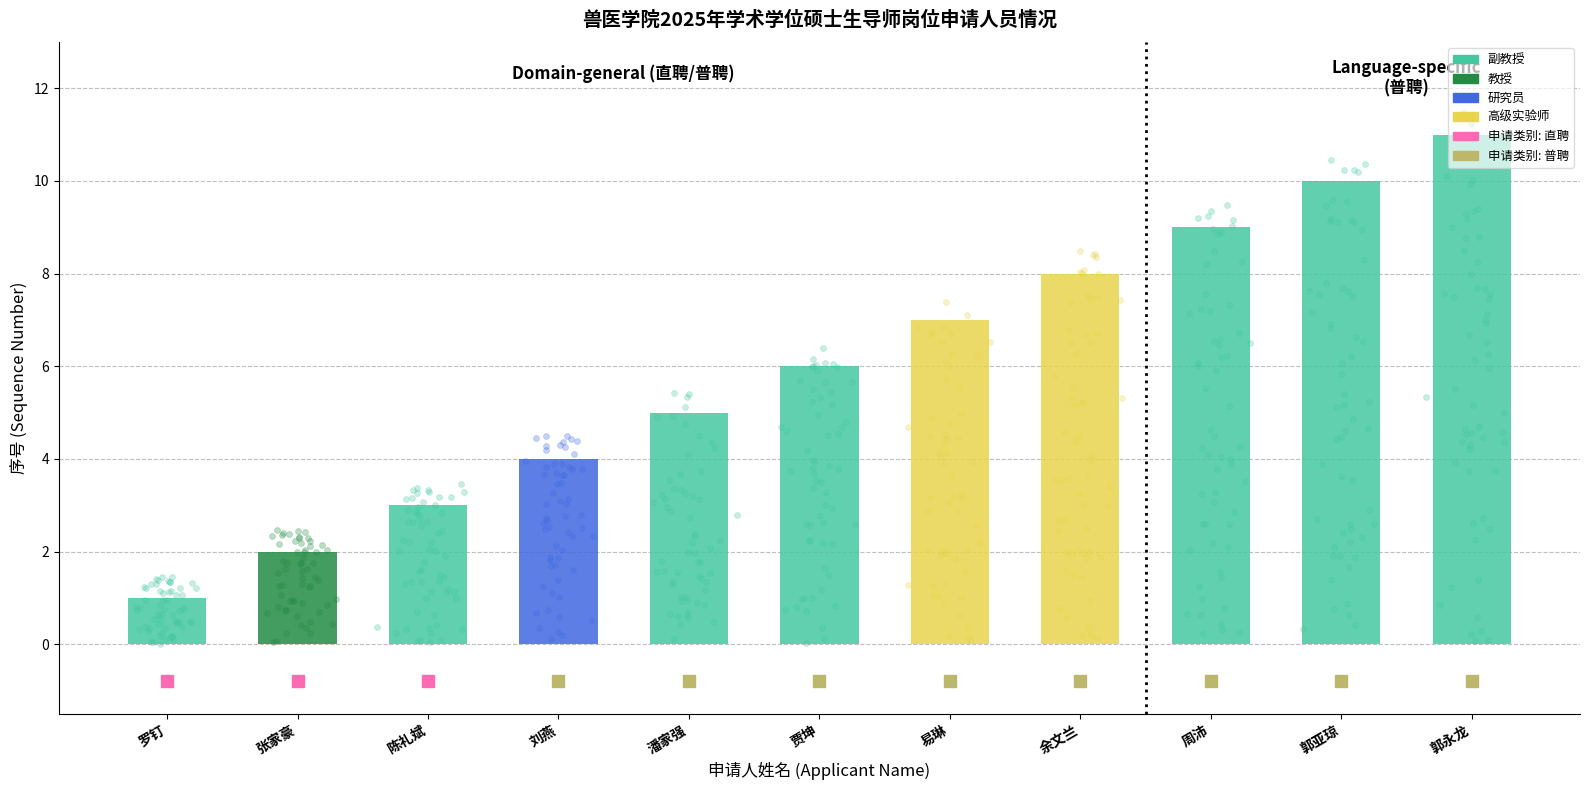

What is the ratio of the value at 易琳 to the value at 潘家强?

1.4